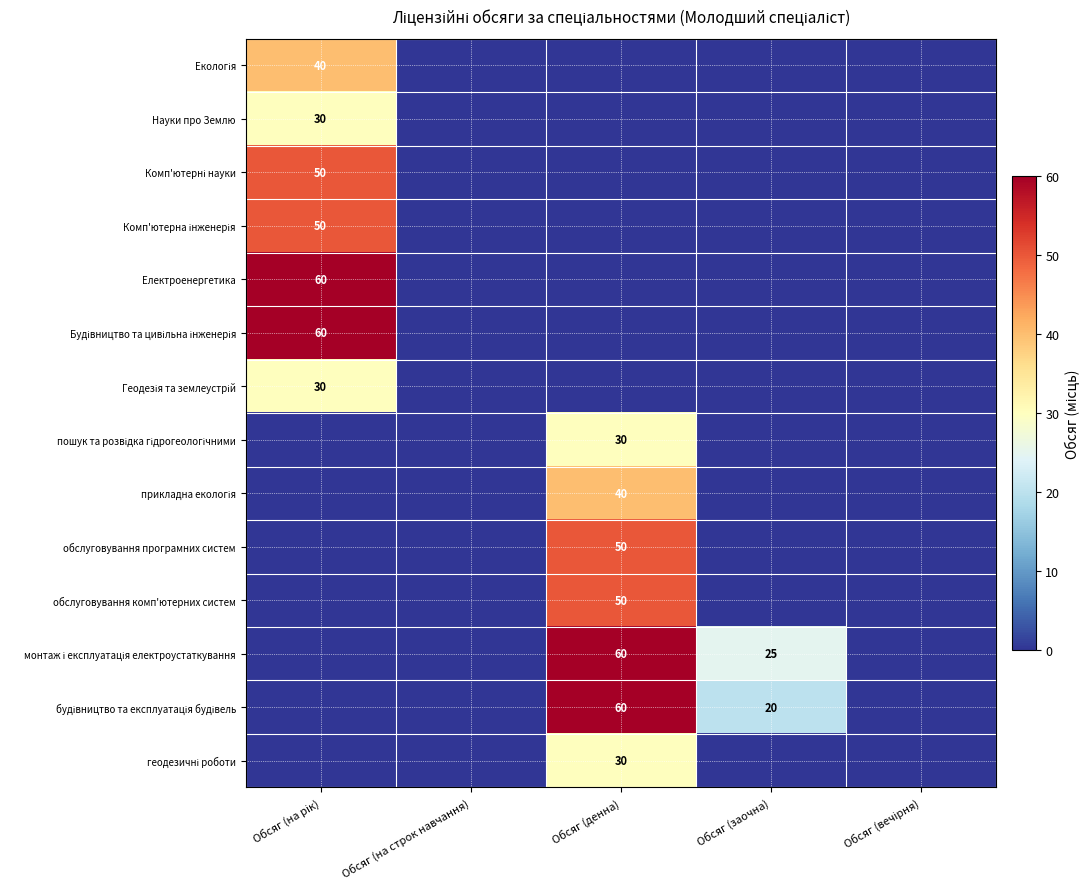

At which label does Геодезія та землеустрій reach its peak?

Обсяг (на рік)